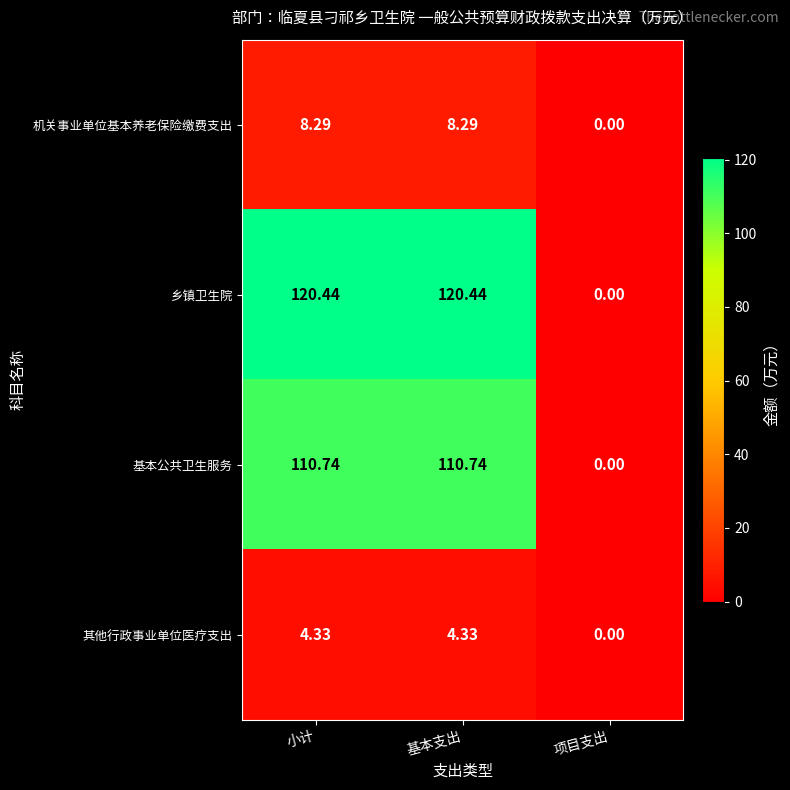

At 小计, list the series in order from smallest to largest.

其他行政事业单位医疗支出, 机关事业单位基本养老保险缴费支出, 基本公共卫生服务, 乡镇卫生院